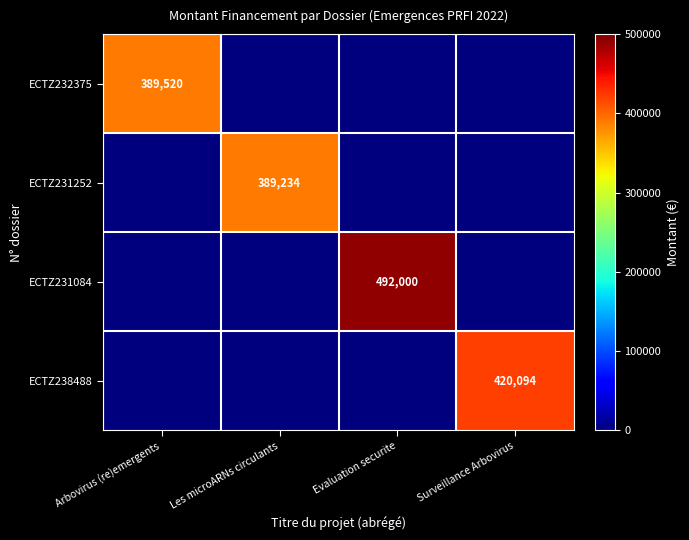

Is it true that ECTZ238488 equals 420094 at Surveillance Arbovirus?

True